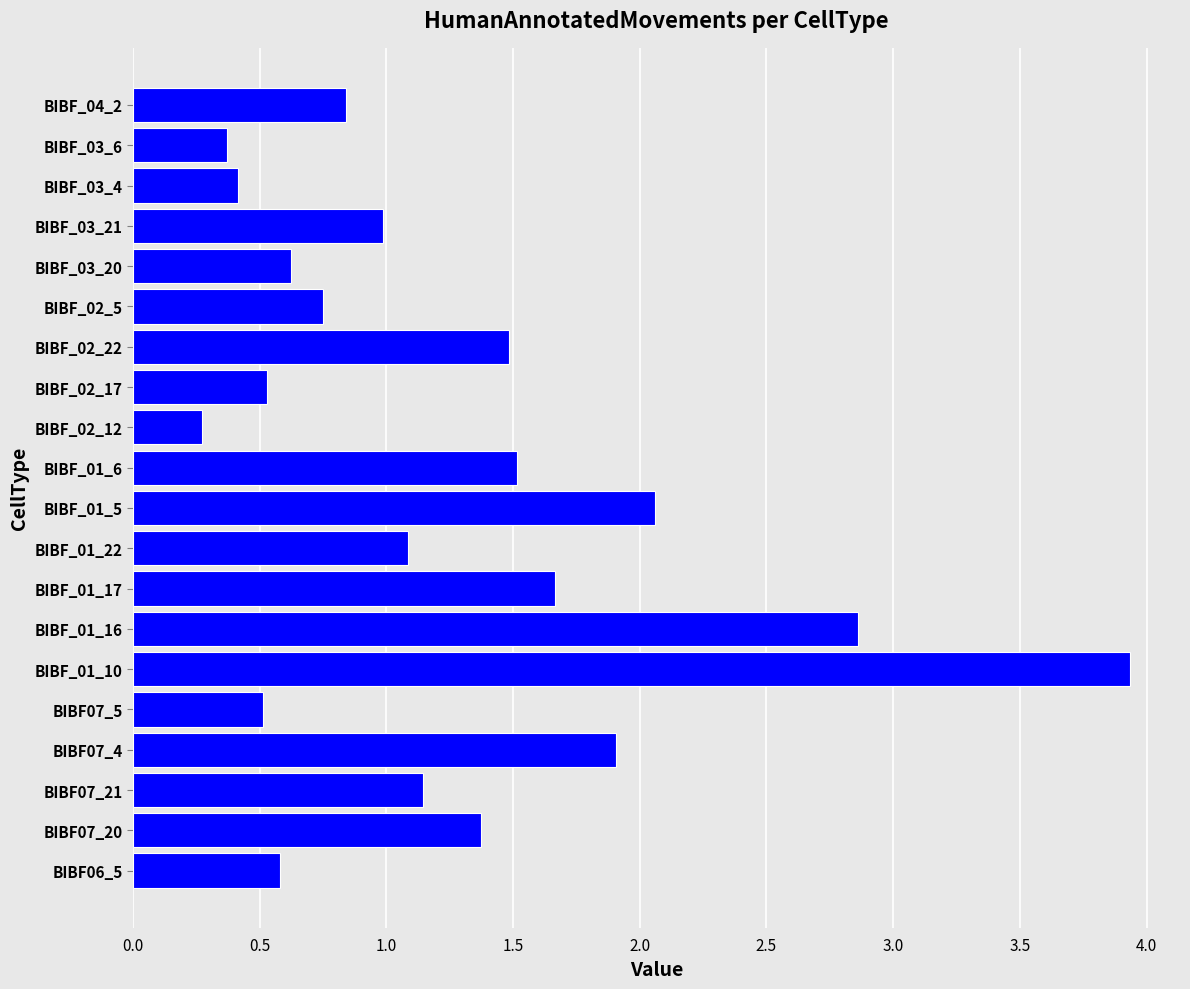

What is the sum of all values?

24.9